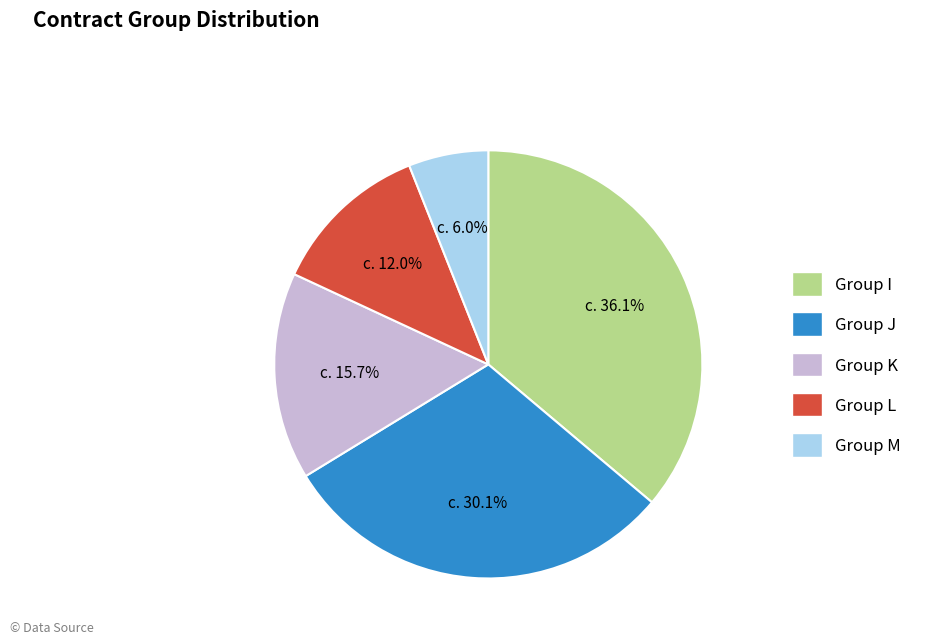

Approximately how many times larger is the value at Group I compared to Group K?

2.3